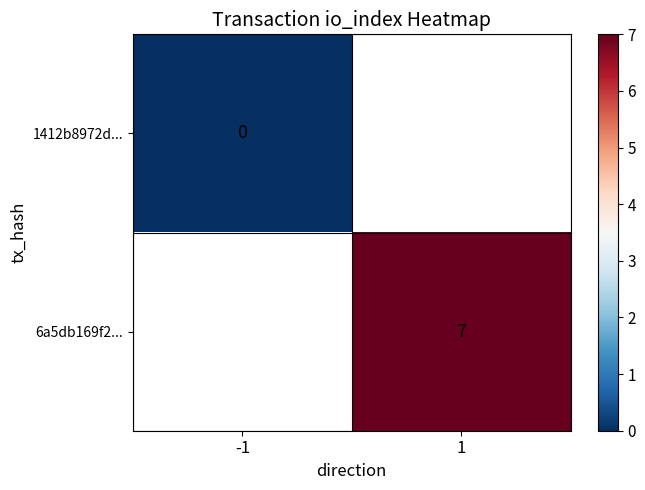

True or false: 6a5db169f2... has a value of 7 at 1.

True